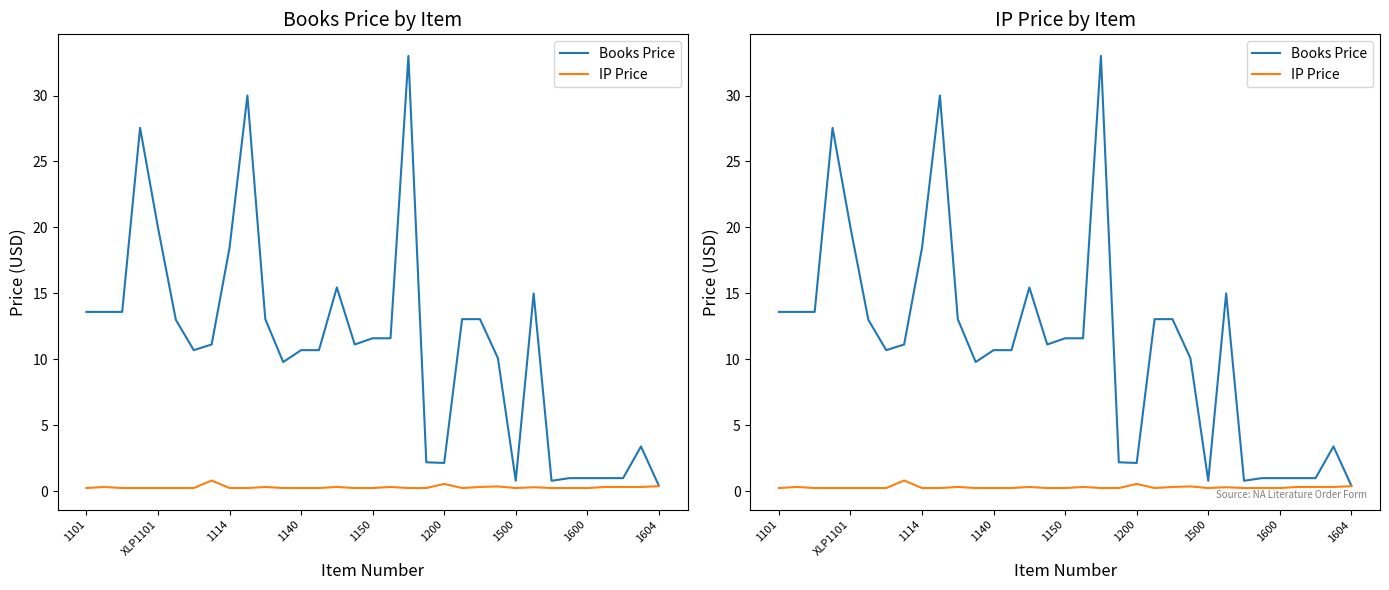

Where is Books Price nearest to the value 16?

14